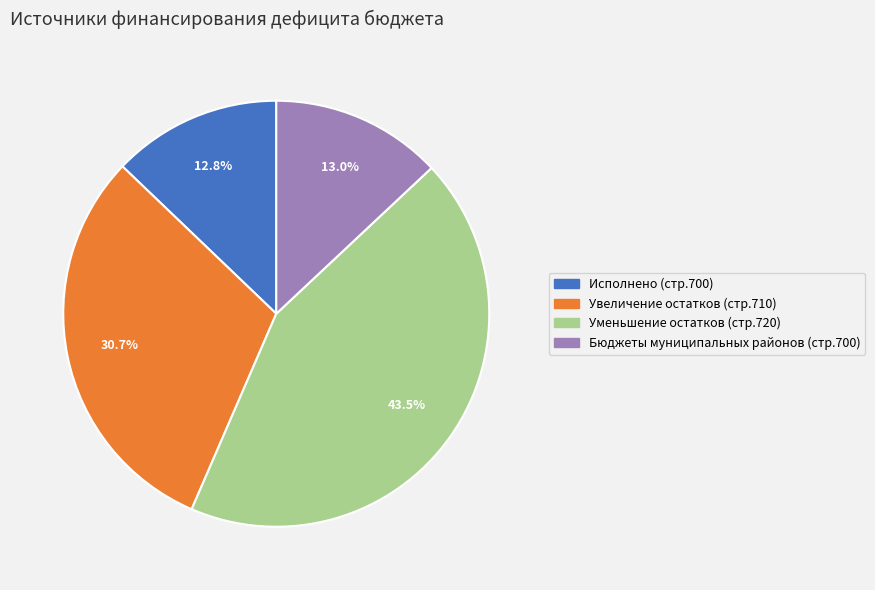

Is there a majority slice in this chart?

No